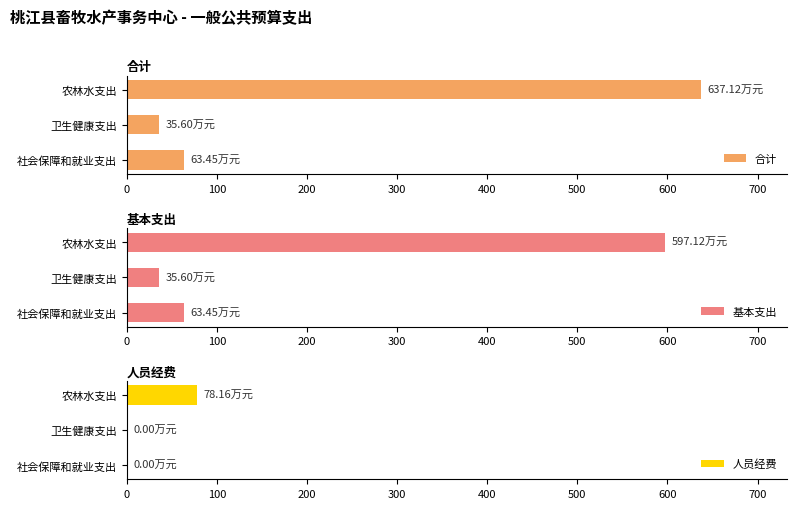

At which label does 合计 reach its minimum?

卫生健康支出